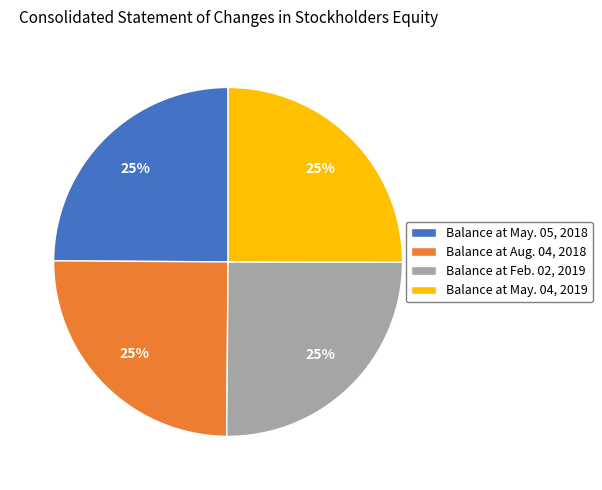

Approximately how many times larger is the value at Balance at Feb. 02, 2019 compared to Balance at Aug. 04, 2018?

1.0